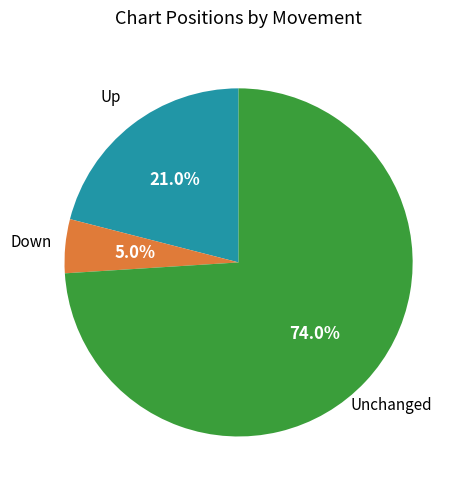

Is there any slice that represents more than half of the pie?

Yes